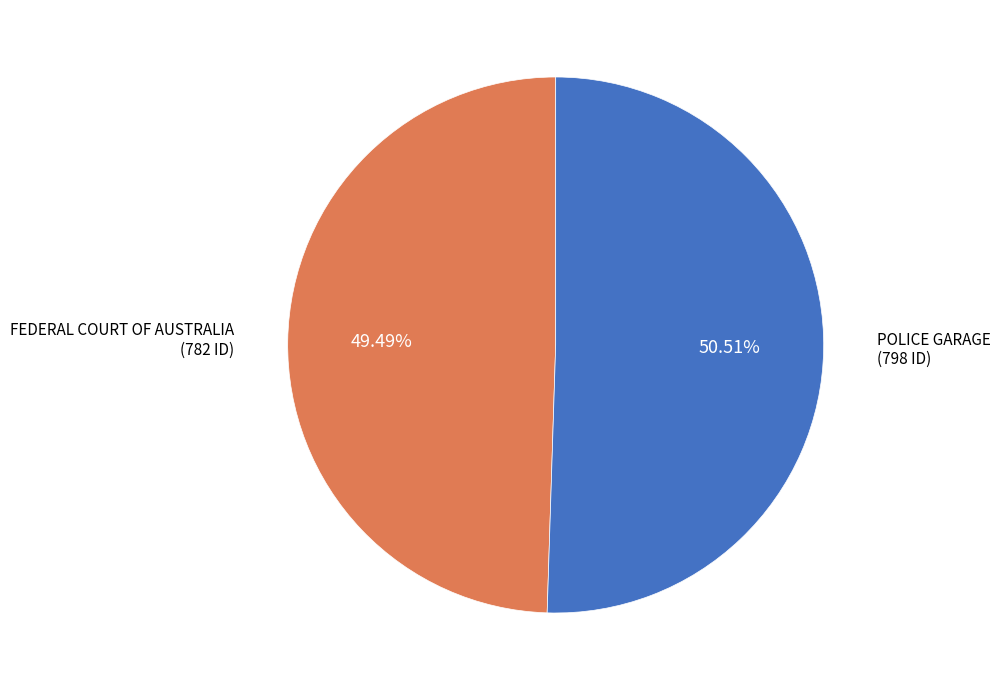

What percentage is the POLICE GARAGE slice, to the nearest percent?

51%